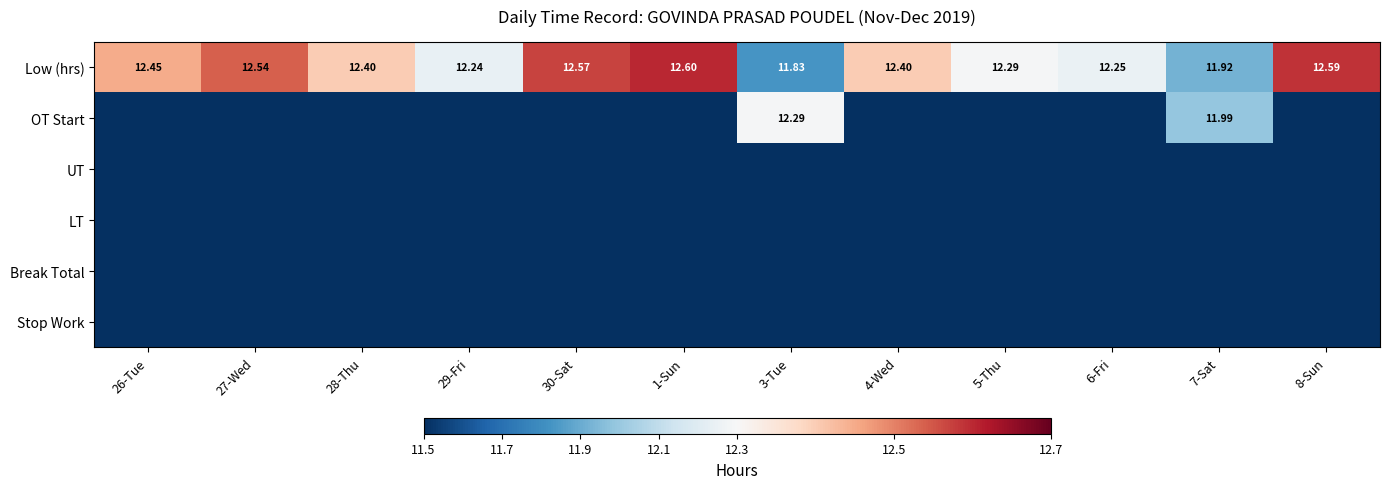

Rank the series at 26-Tue from lowest to highest value.

OT Start, UT, LT, Break Total, Stop Work, Low (hrs)